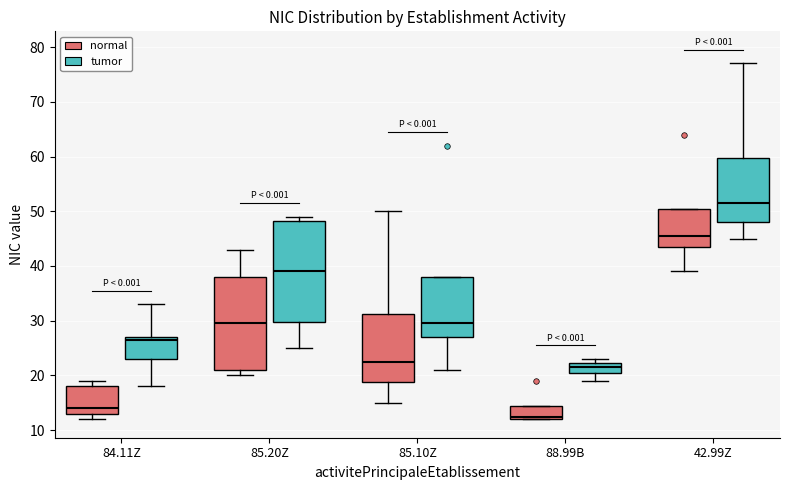

Reading left to right, transcribe this box plot: for each box, give where its median line is, the range the box spans, and where its two whiskers end, as read against the y-axis. The values are not printed on the chart, so give them approximately, as read against the axis.

84.11Z (normal): median 14, box 13 to 18, whiskers 12 to 19
84.11Z (tumor): median 27 (just below the box's upper edge), box 23 to 27, whiskers 18 to 33
85.20Z (normal): median 30, box 21 to 38, whiskers 20 to 43
85.20Z (tumor): median 39, box 30 to 48, whiskers 25 to 49
85.10Z (normal): median 23, box 19 to 31, whiskers 15 to 50
85.10Z (tumor): median 30, box 27 to 38, whiskers 21 to 38
88.99B (normal): median 13, box 12 to 15, whiskers 12 to 15
88.99B (tumor): median 22 (inside the box), box 21 to 22, whiskers 19 to 23
42.99Z (normal): median 46, box 44 to 51, whiskers 39 to 51
42.99Z (tumor): median 52, box 48 to 60, whiskers 45 to 77